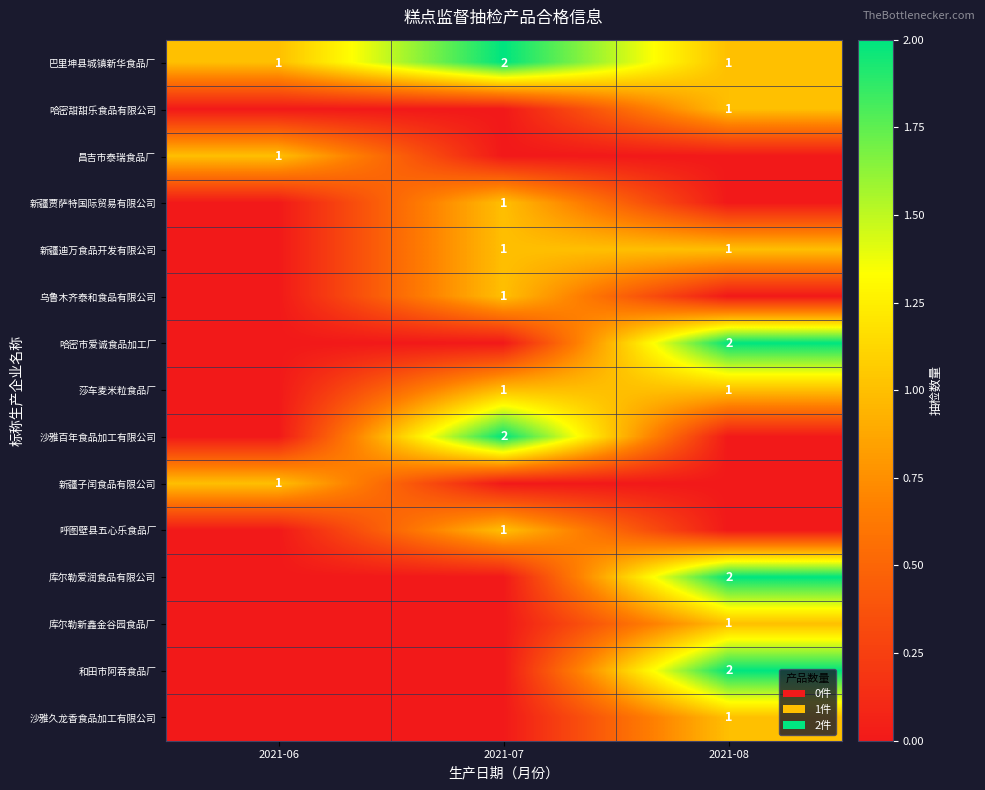

True or false: 昌吉市泰瑞食品厂 has a value of 0 at 2021-06.

False